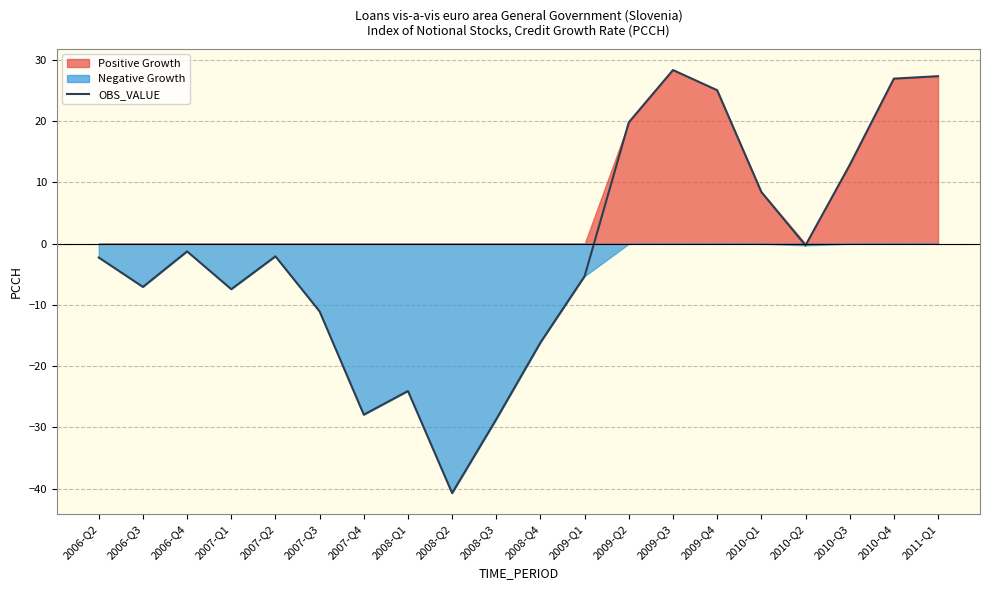

How many values are above zero?

7